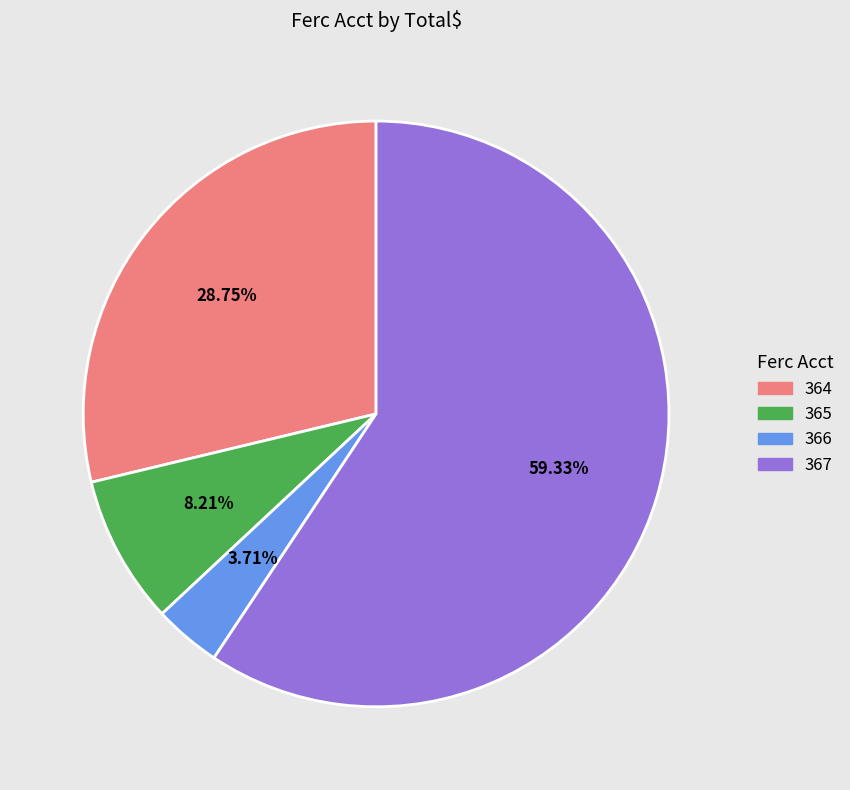

To the nearest percent, what is the combined percentage of 364 and 365?

37%